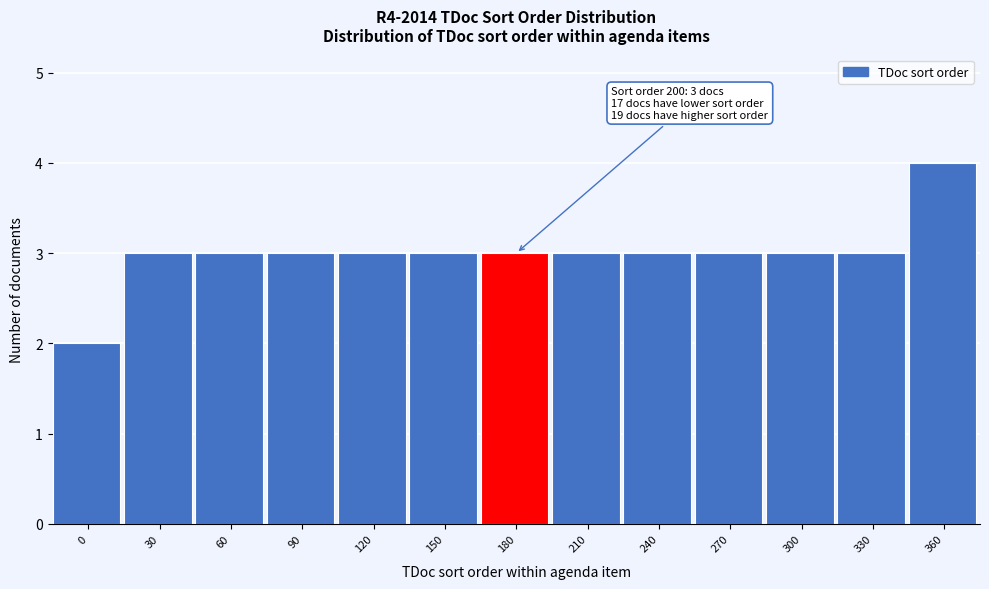

Reading right to left, what are all the values shown in this chart?

360=4	330=3	300=3	270=3	240=3	210=3	180=3	150=3	120=3	90=3	60=3	30=3	0=2